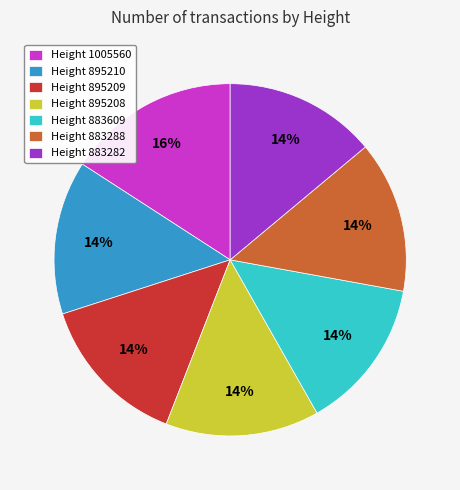

What is the ratio of the value at Height 895210 to the value at Height 883282?

1.0